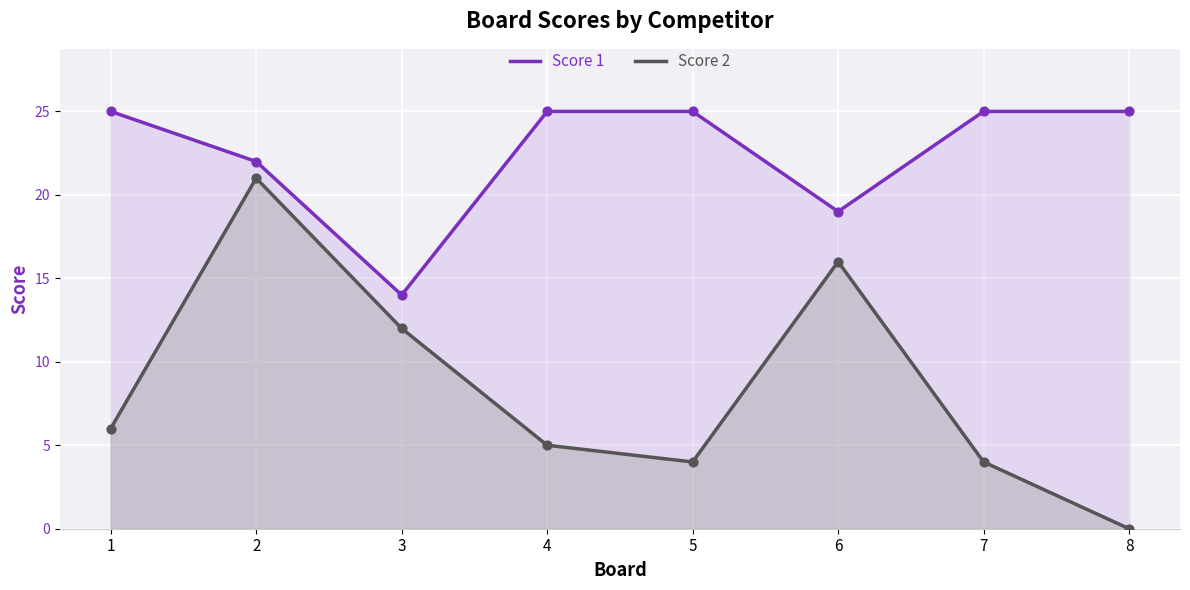

Which series has the largest Y range (max minus min)?

Score 2